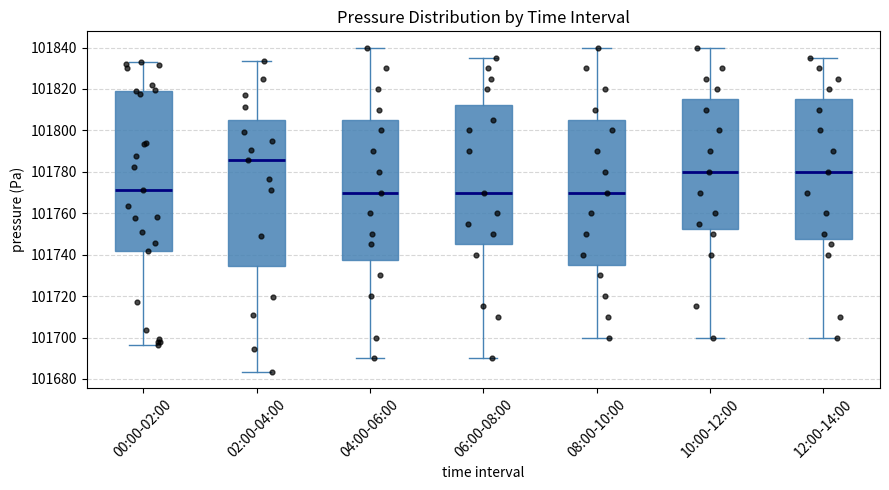

Which box is the tallest, from its lower edge to its upper edge?

00:00-02:00